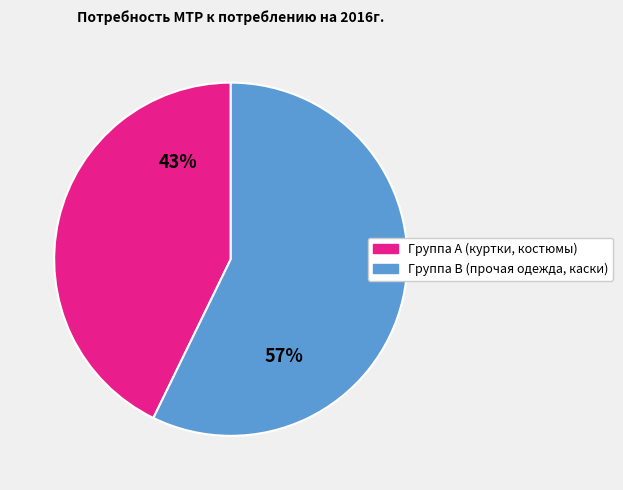

To the nearest percent, what is the average slice percentage?

50%